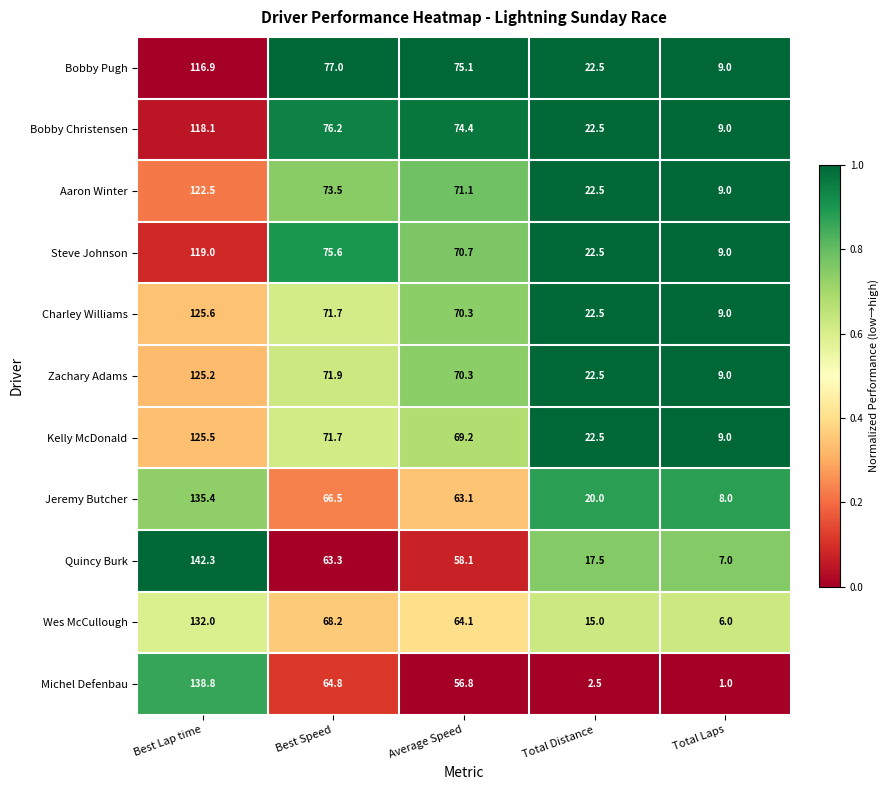

What is the difference between the highest and lowest values at Average Speed?

18.3